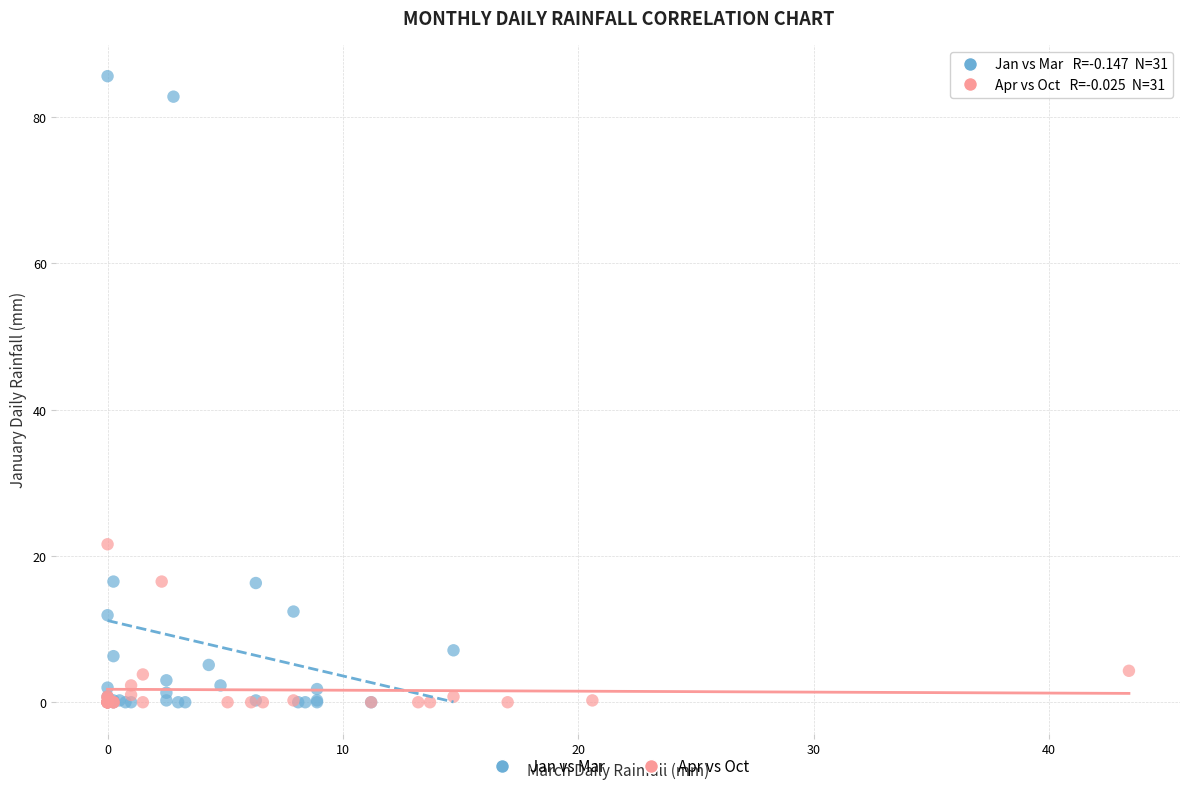

Which series has the largest Y range (max minus min)?

Jan vs Mar